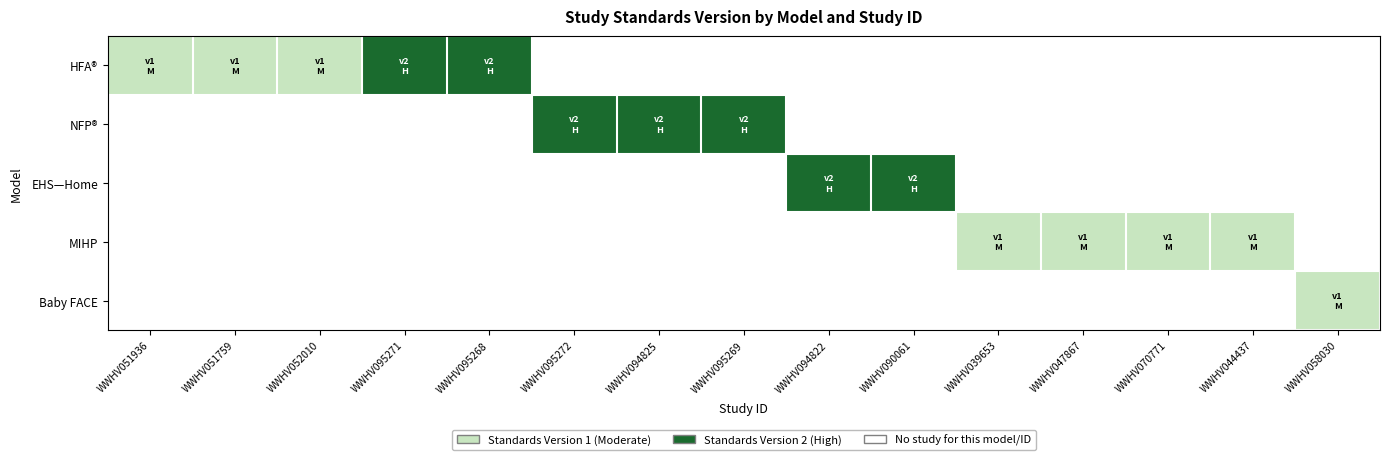

List the series in order of their overall mean, highest first.

HFA®, NFP®, EHS—Home, MIHP, Baby FACE